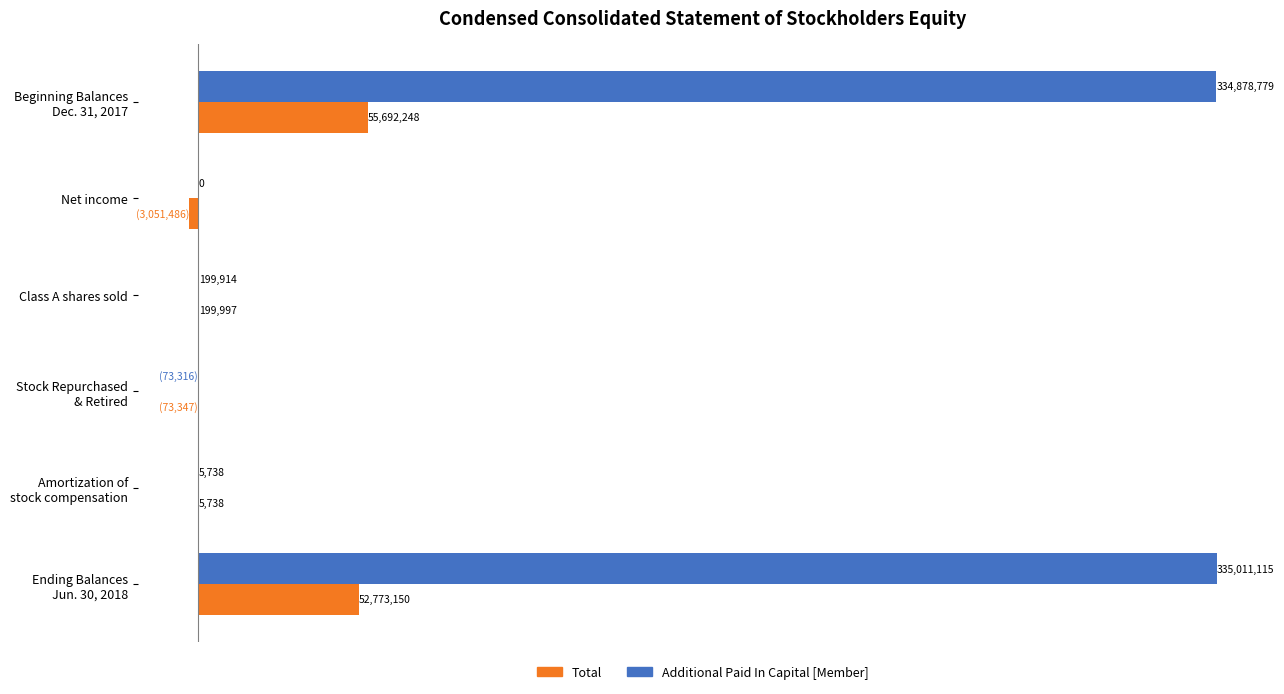

List the series in order of their peak value, highest first.

Additional Paid In Capital [Member], Total